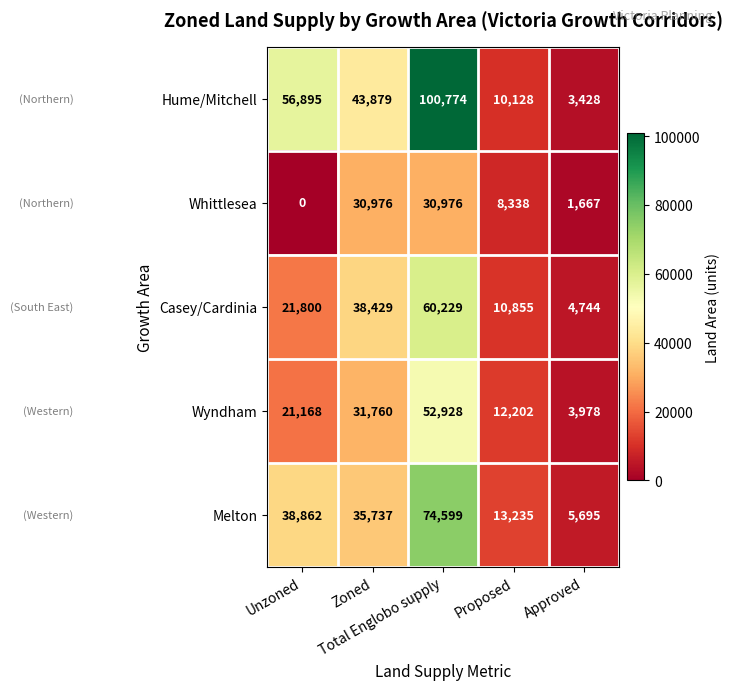

What is the difference between the maximum and minimum values in the Melton series?

68904